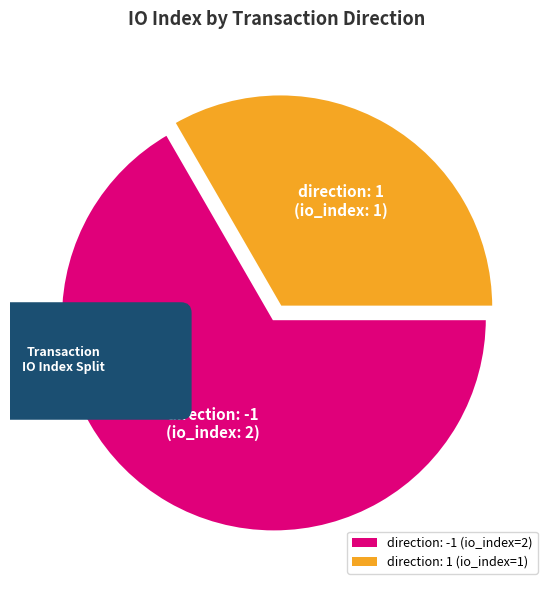

What percentage is the direction: 1 (io_index=1) slice, to the nearest percent?

33%